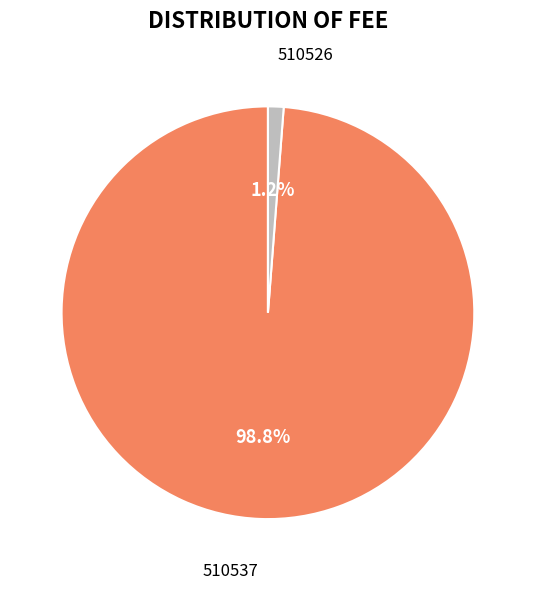

Is there any slice that represents more than half of the pie?

Yes